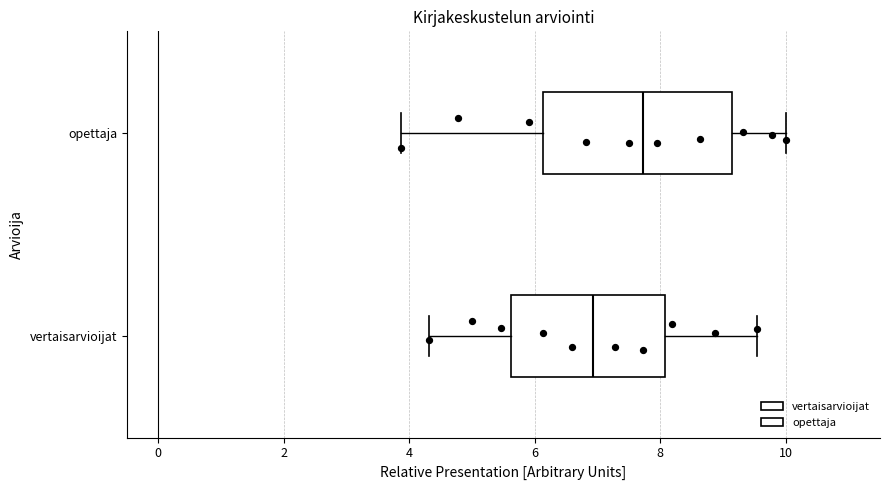

Which box is the widest, from its left edge to its right edge?

opettaja